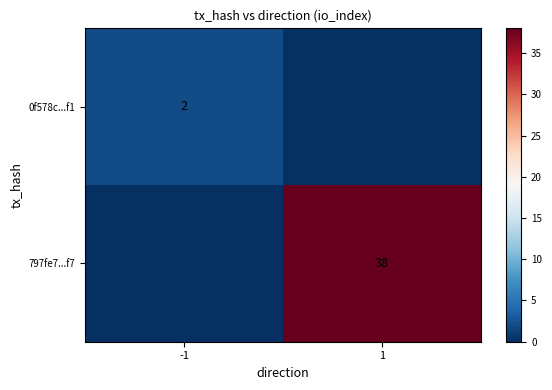

At how many categories does at least one series exceed 4?

1